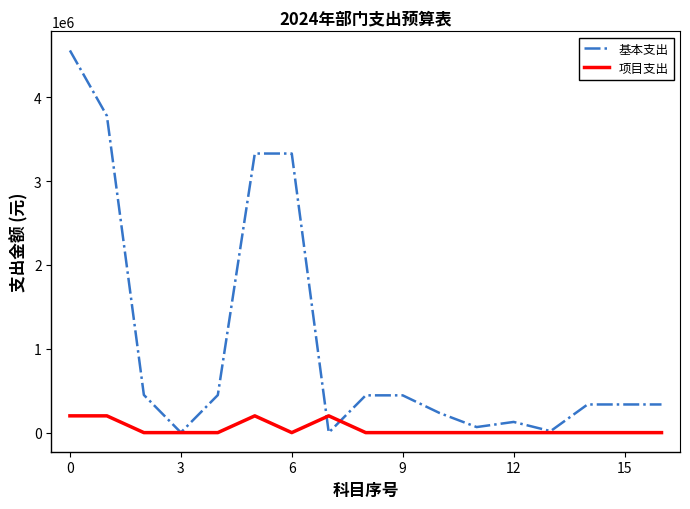

Which series ends up on top after the final intersection of 项目支出 and 基本支出?

基本支出